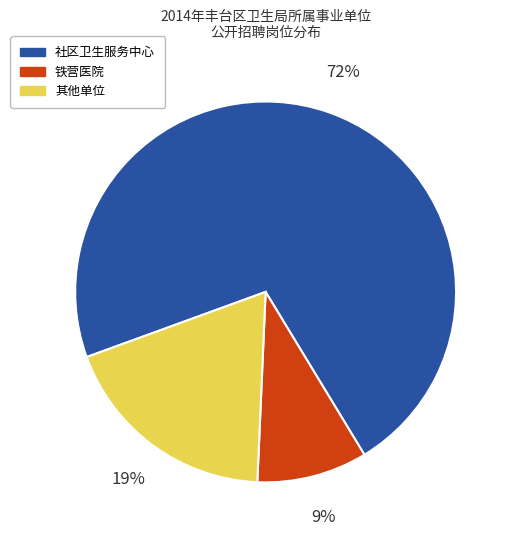

To the nearest percent, what is the average slice percentage?

33%